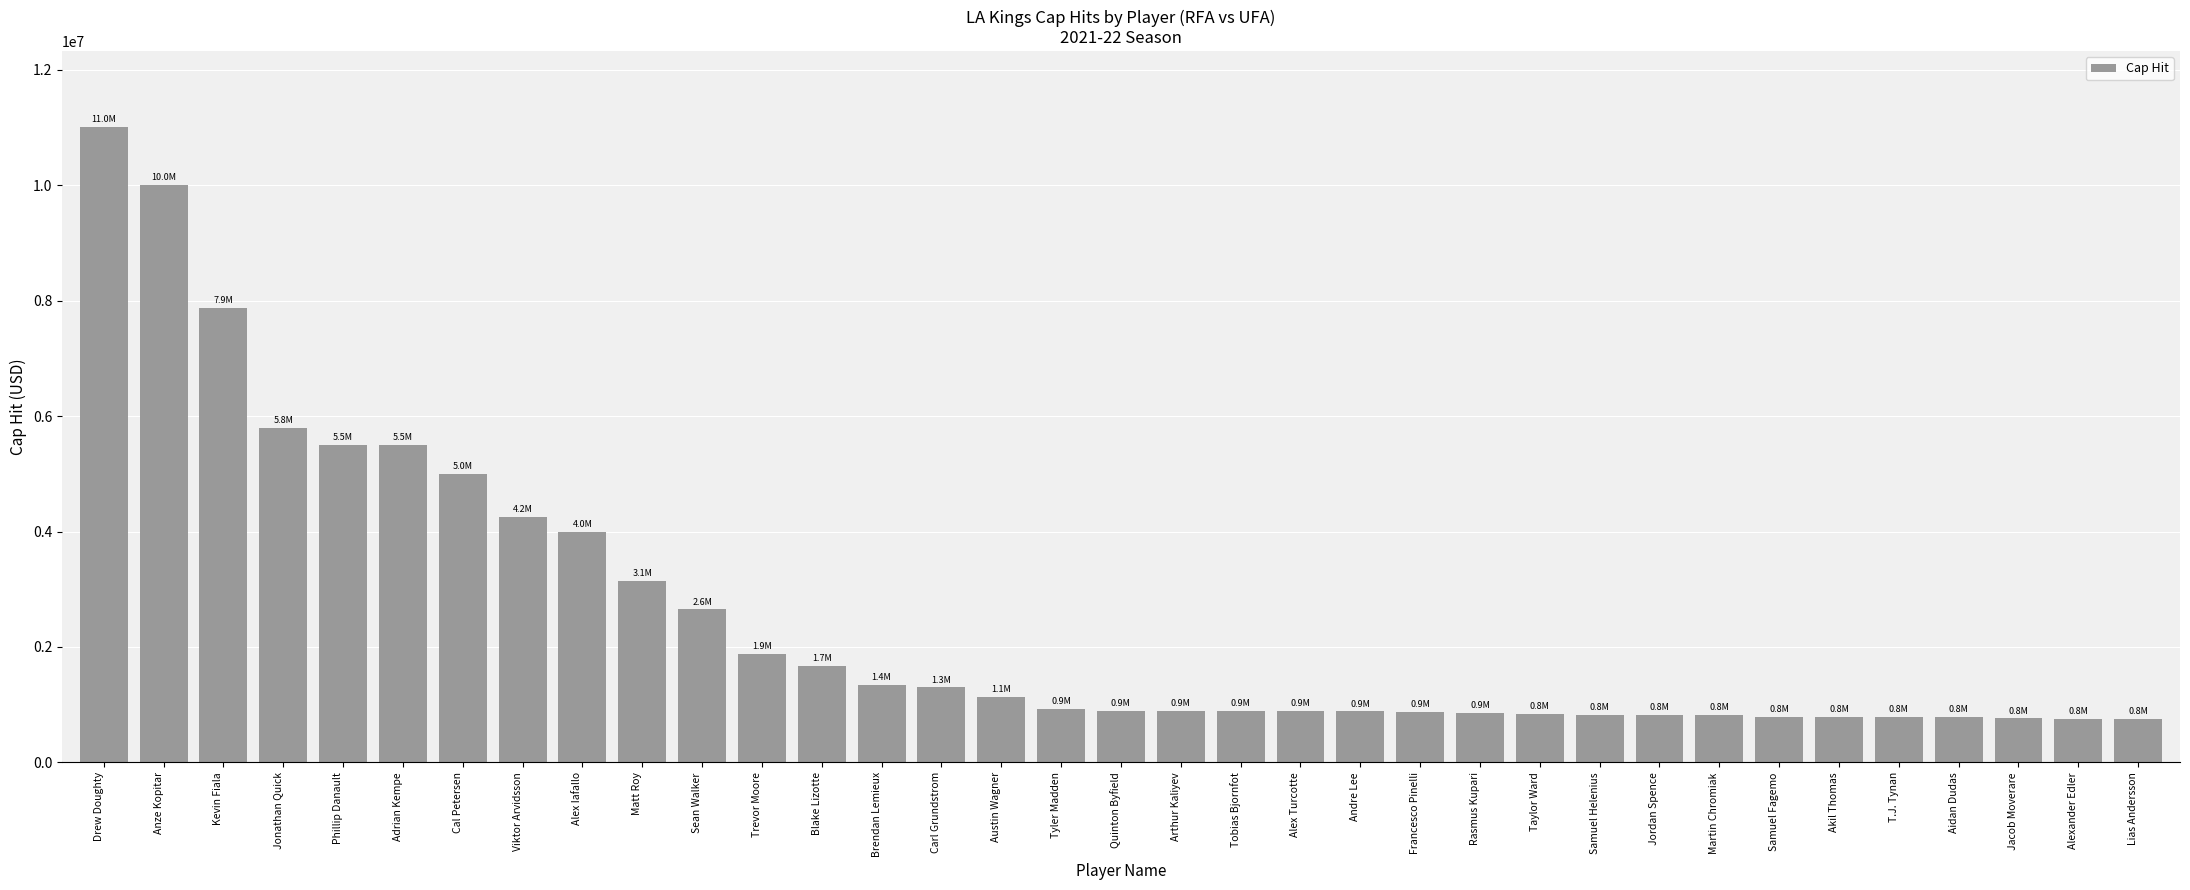

What is the maximum value shown in the chart?

11000000